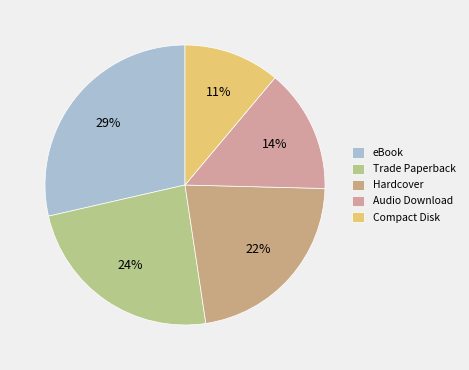

To the nearest percent, what percentage of the pie is Trade Paperback?

24%